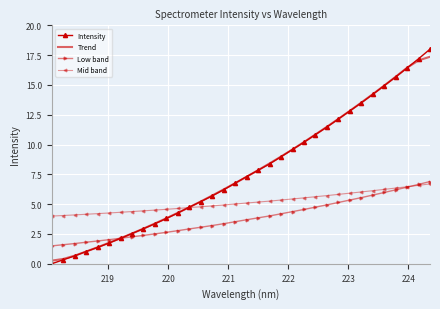

Count the number of data series in this chart.

4